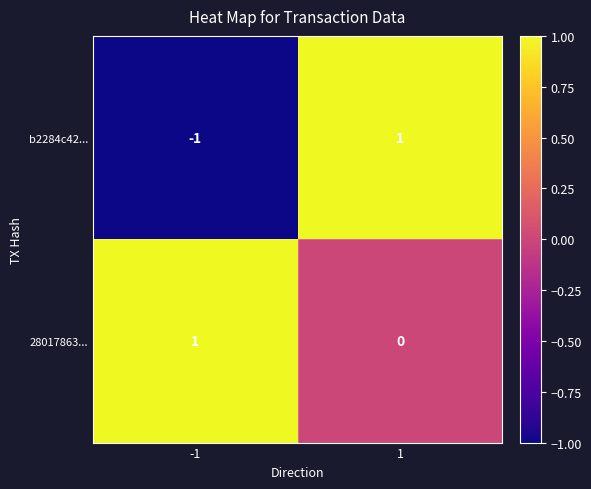

How many values in the 28017863... series are below 1?

1